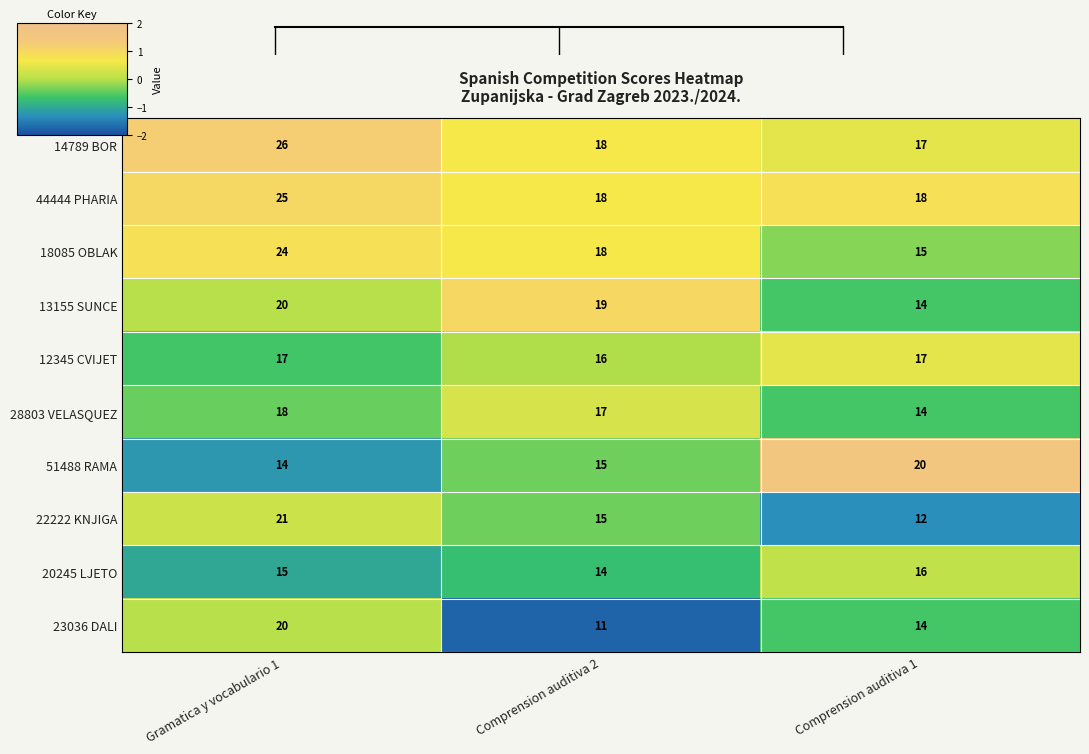

The 12345 CVIJET series shows 17 at Comprension auditiva 1. True or false?

True